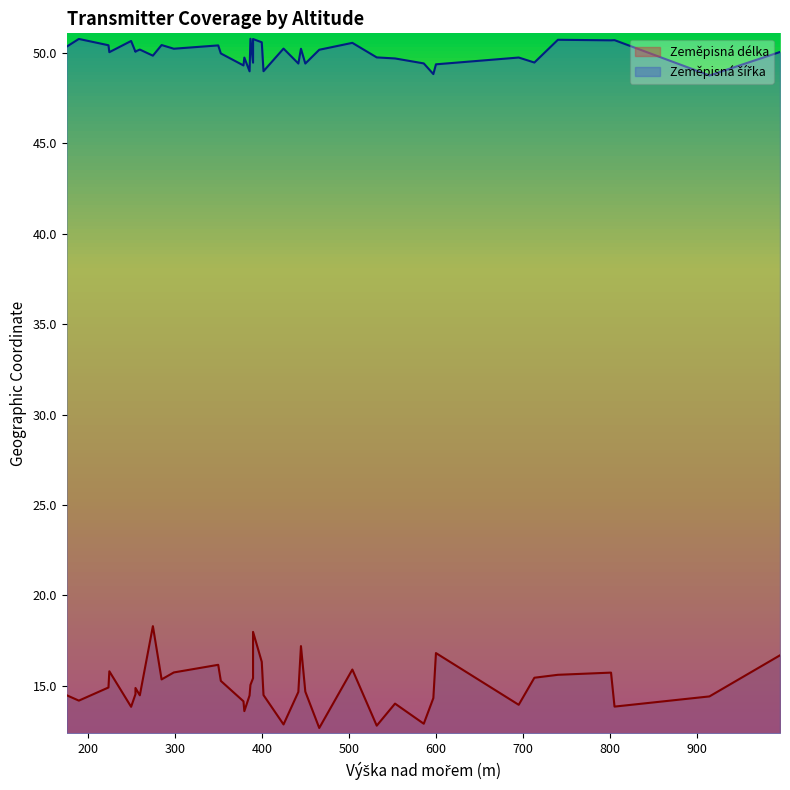

What is the spread (max minus min) of values at 27?

33.4